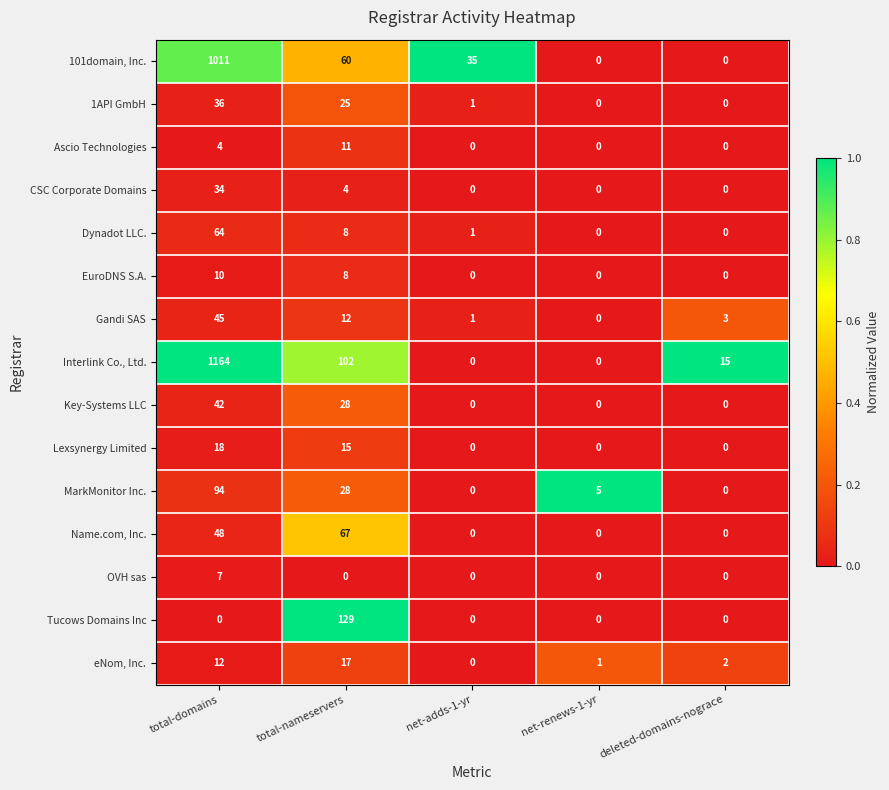

Which series changed the most between total-nameservers and net-adds-1-yr?

Tucows Domains Inc